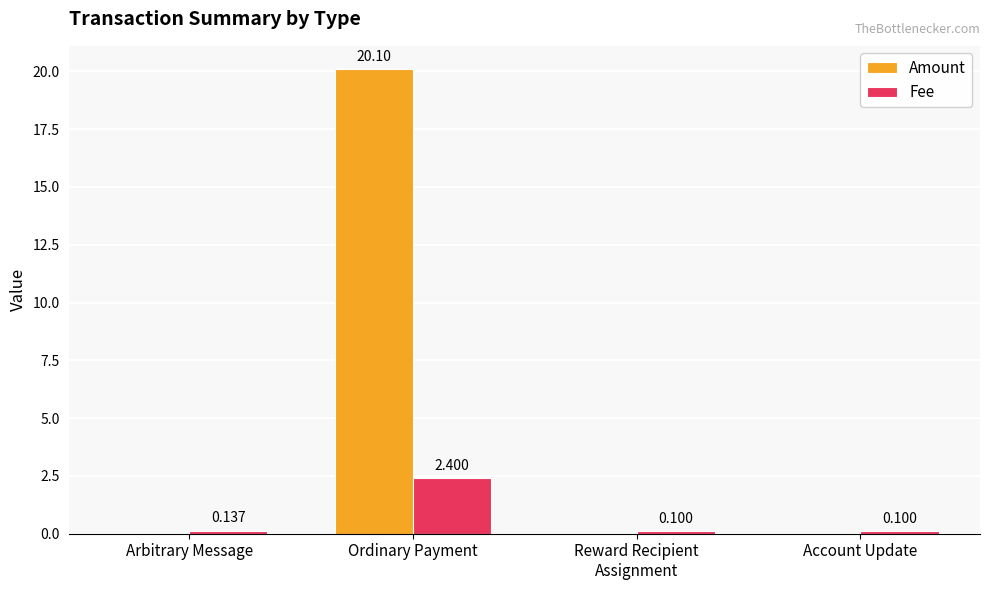

What is the sum of the Amount values at Arbitrary Message and Ordinary Payment?

20.1